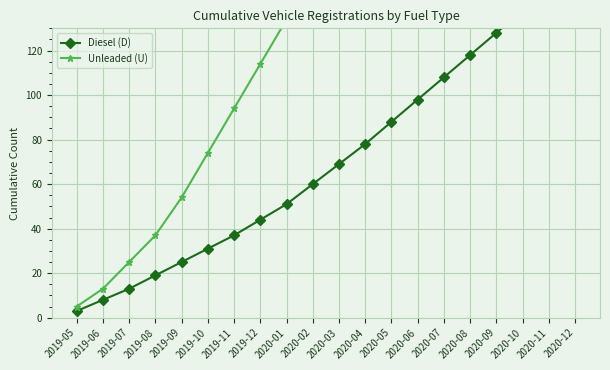

Does the chart display data point markers on the line(s)?

Yes